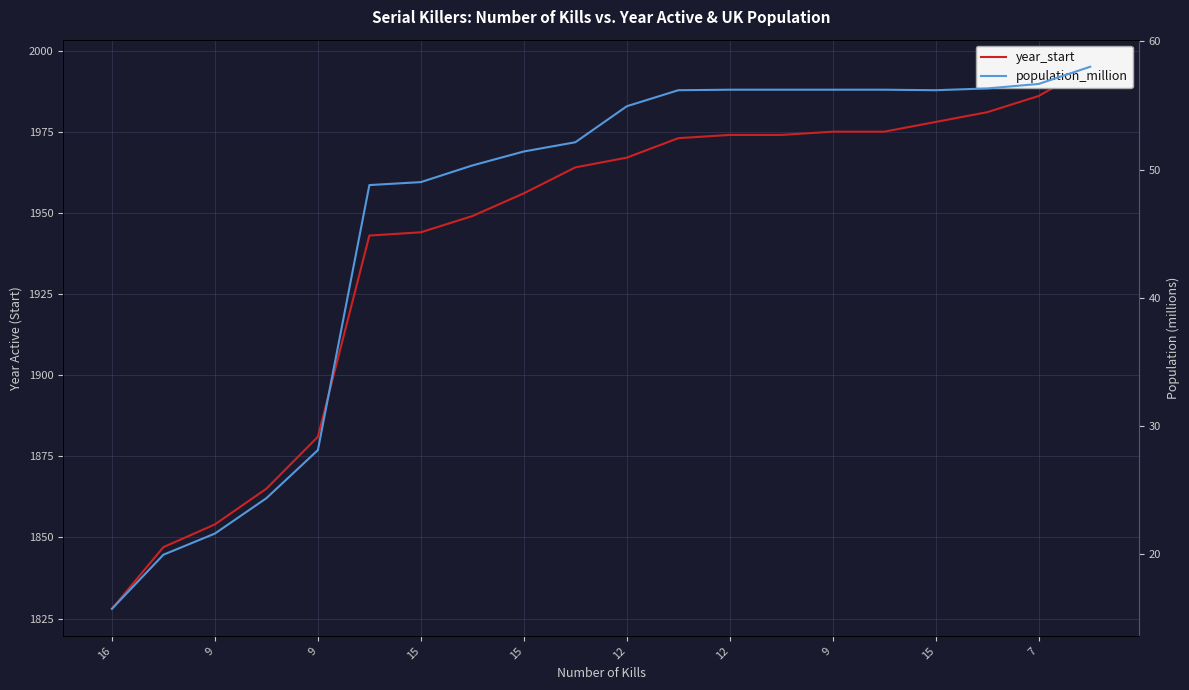

What is the maximum value shown in the chart?

1995.0